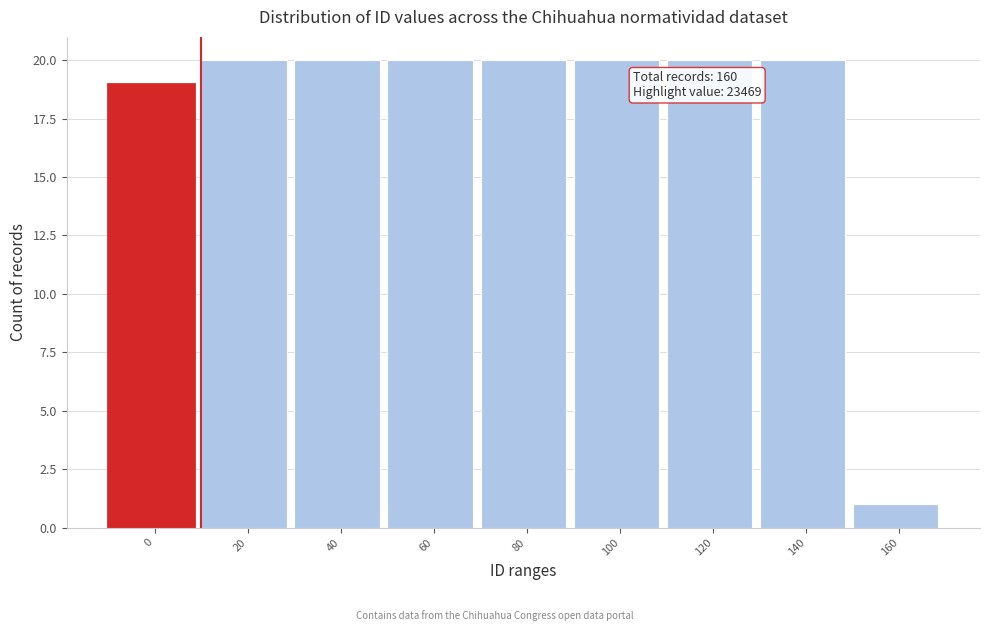

Reading right to left, extract all data points from this chart.

1	20	20	20	20	20	20	20	19